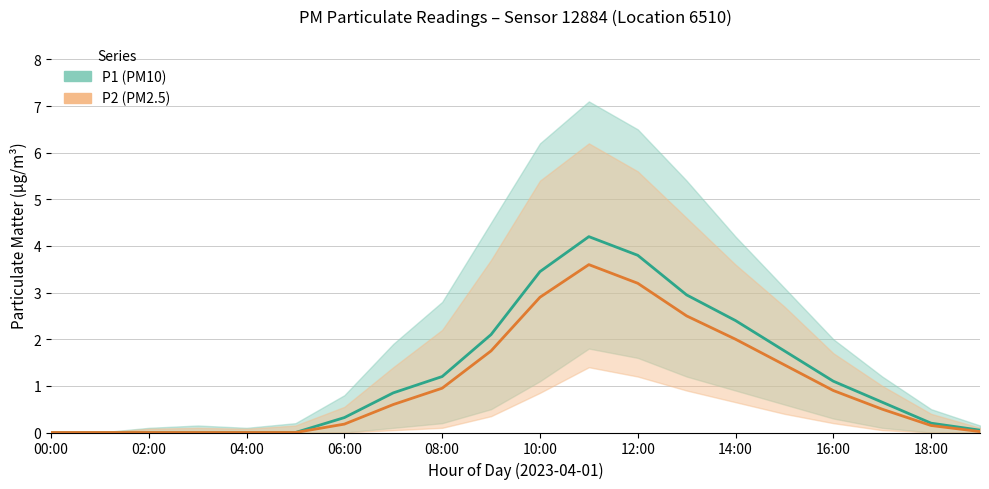

The P2 series shows 2.3 at 01:00. True or false?

False